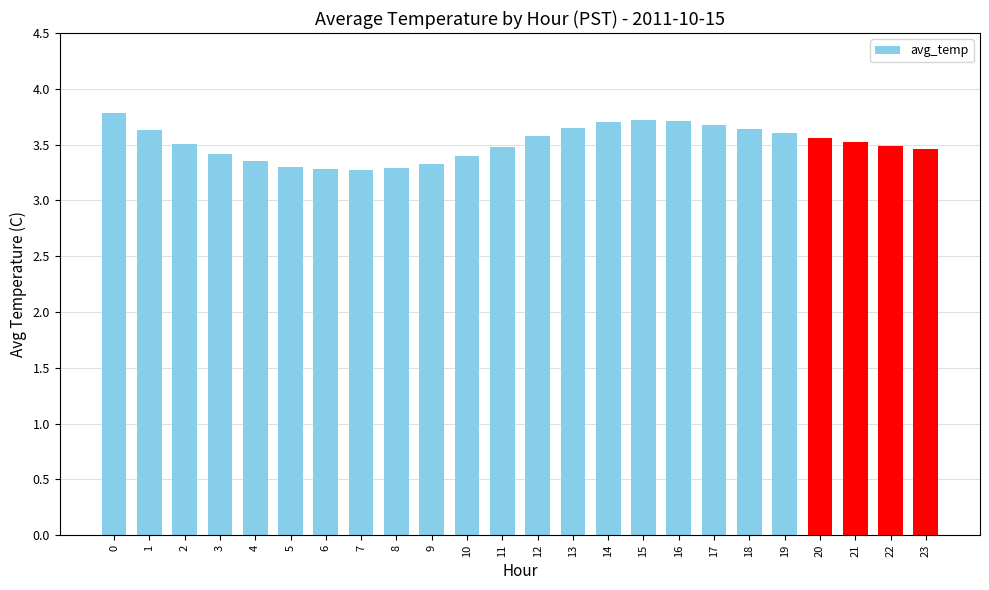

What is the approximate value at 23?

3.5